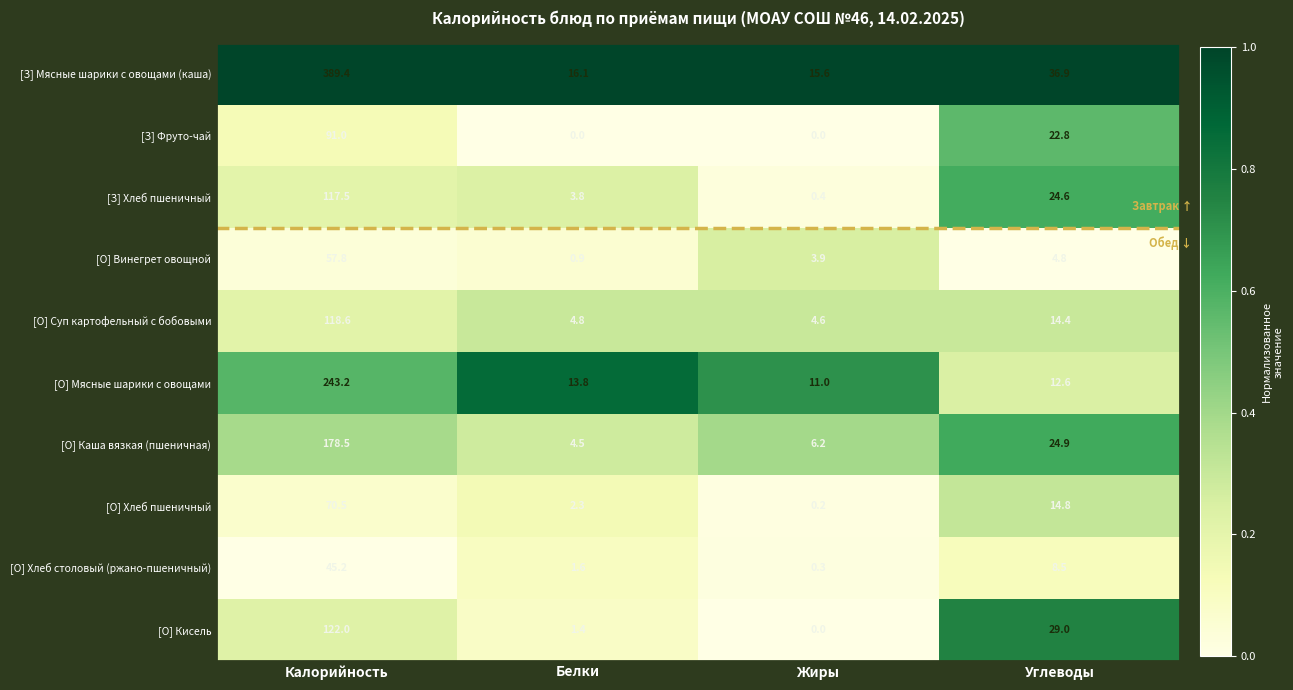

What is the total value across all series at Калорийность?

1433.7